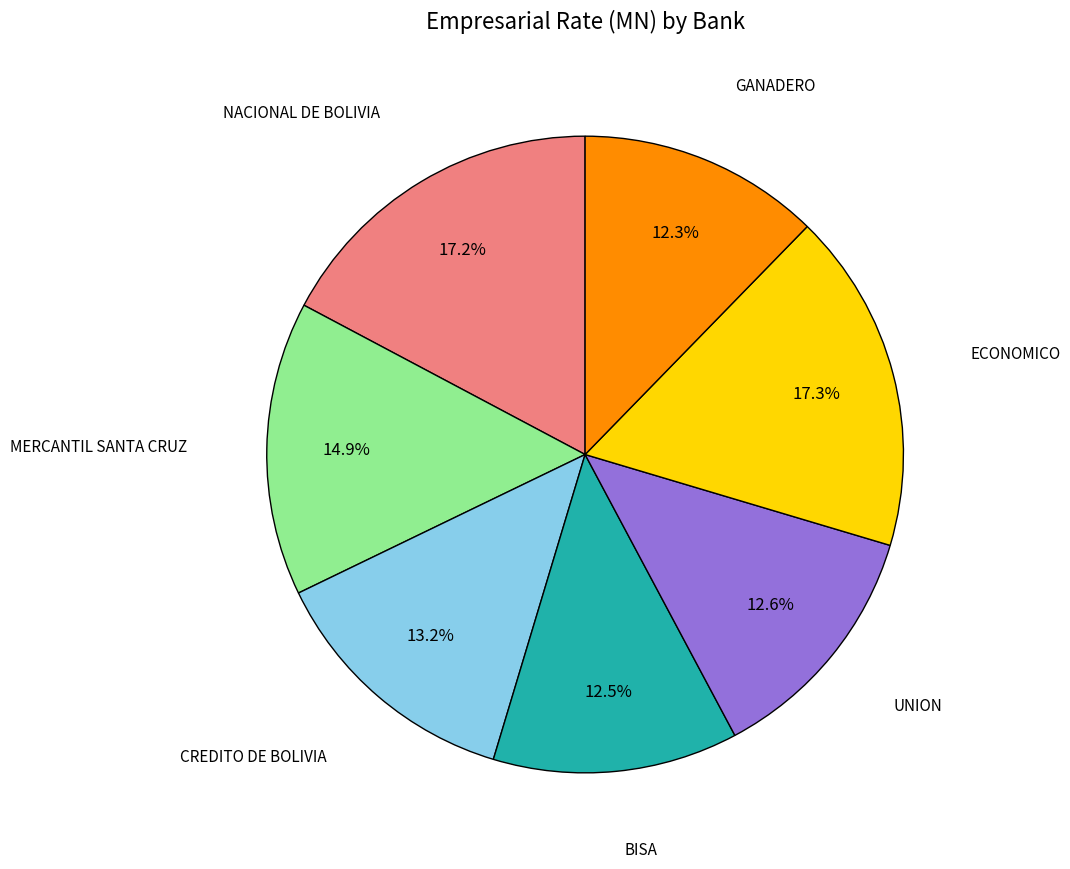

To the nearest percent, what portion does GANADERO represent?

12%